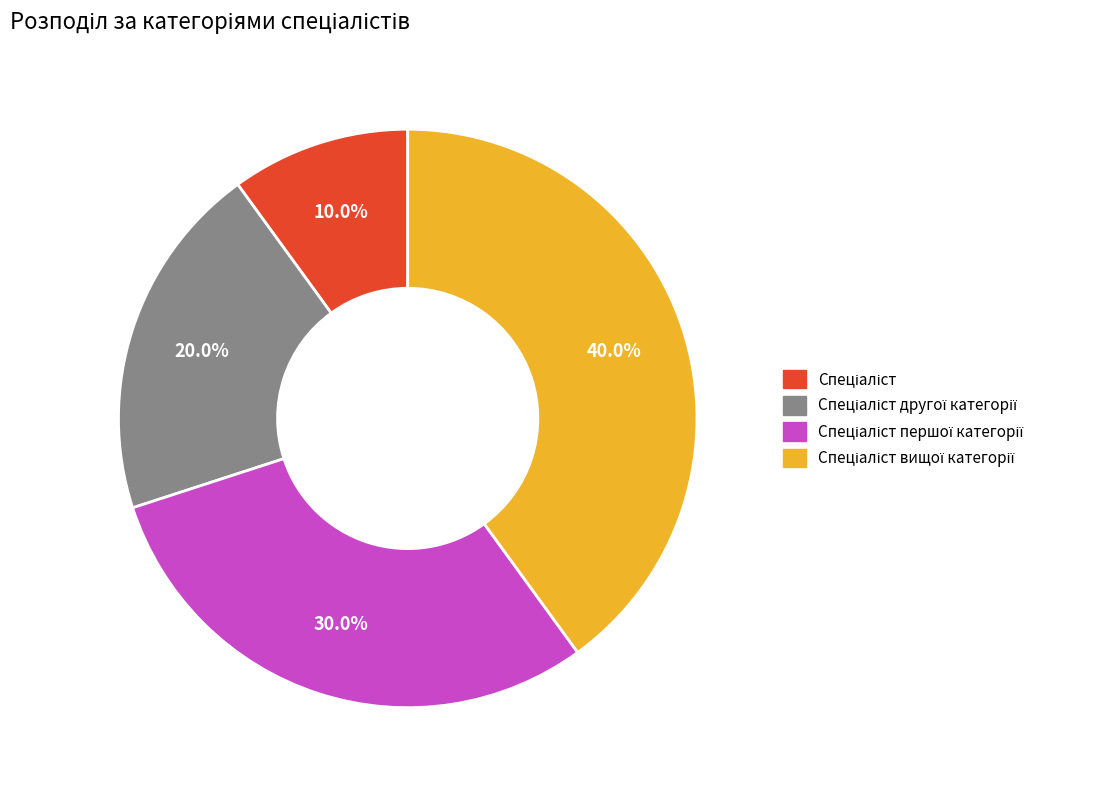

Does any single category account for the majority?

No